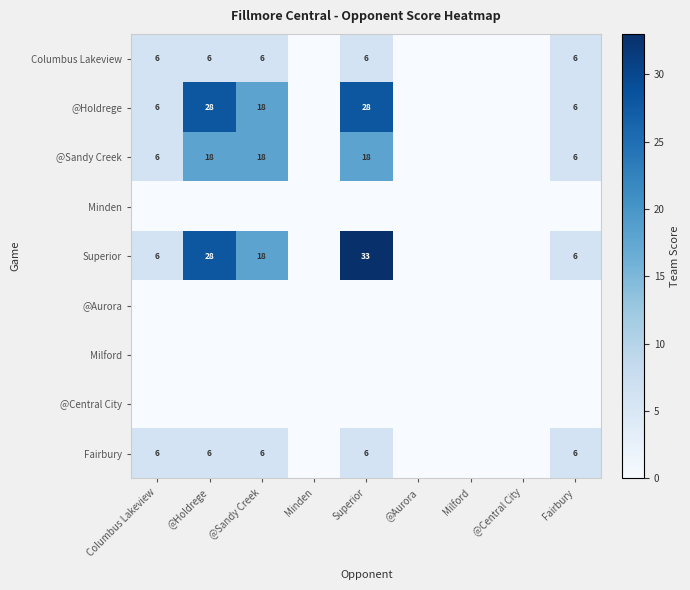

The Superior series shows 33 at Superior. True or false?

True